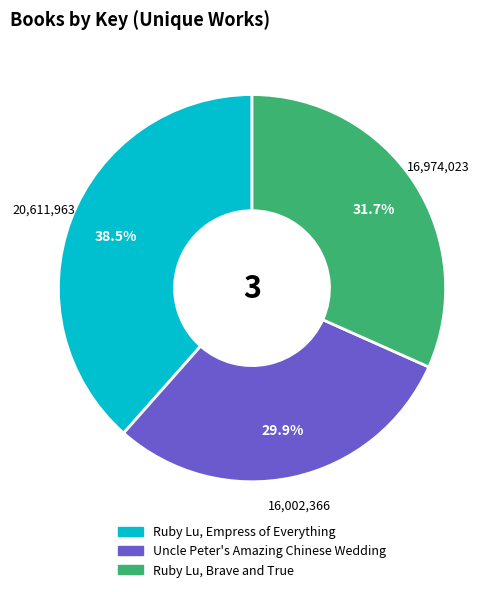

To the nearest percent, what portion does Uncle Peter's Amazing Chinese Wedding represent?

30%